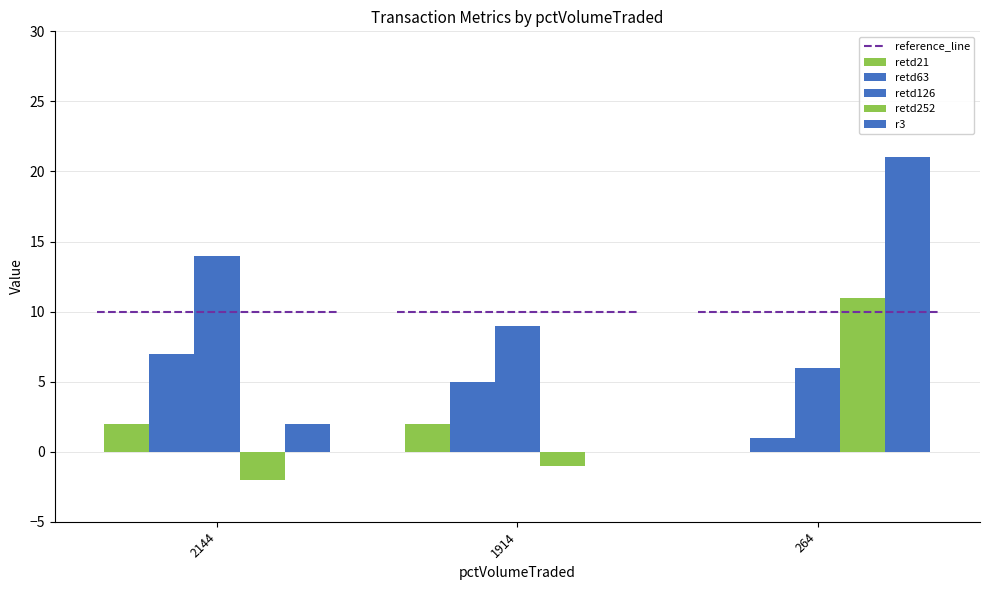

What is the difference between the retd63 values at 2144 and 264?

6